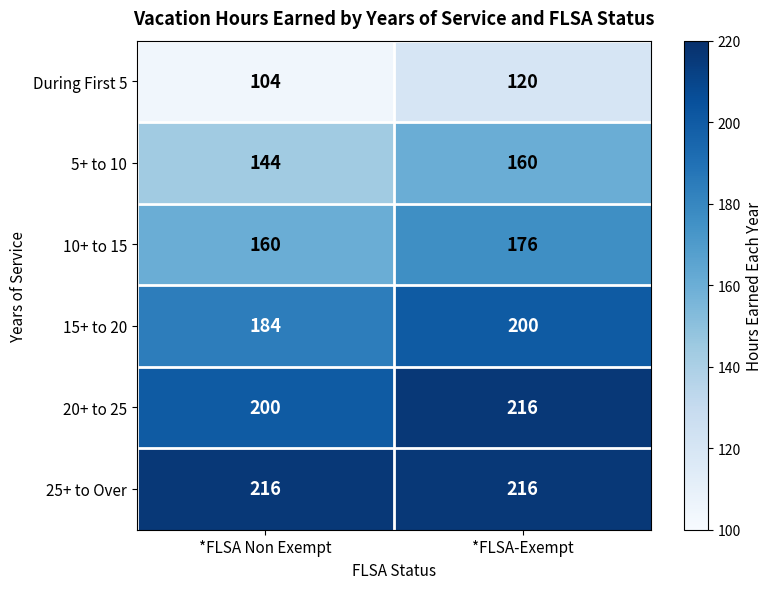

Where is 20+ to 25 nearest to the value 208?

*FLSA Non Exempt